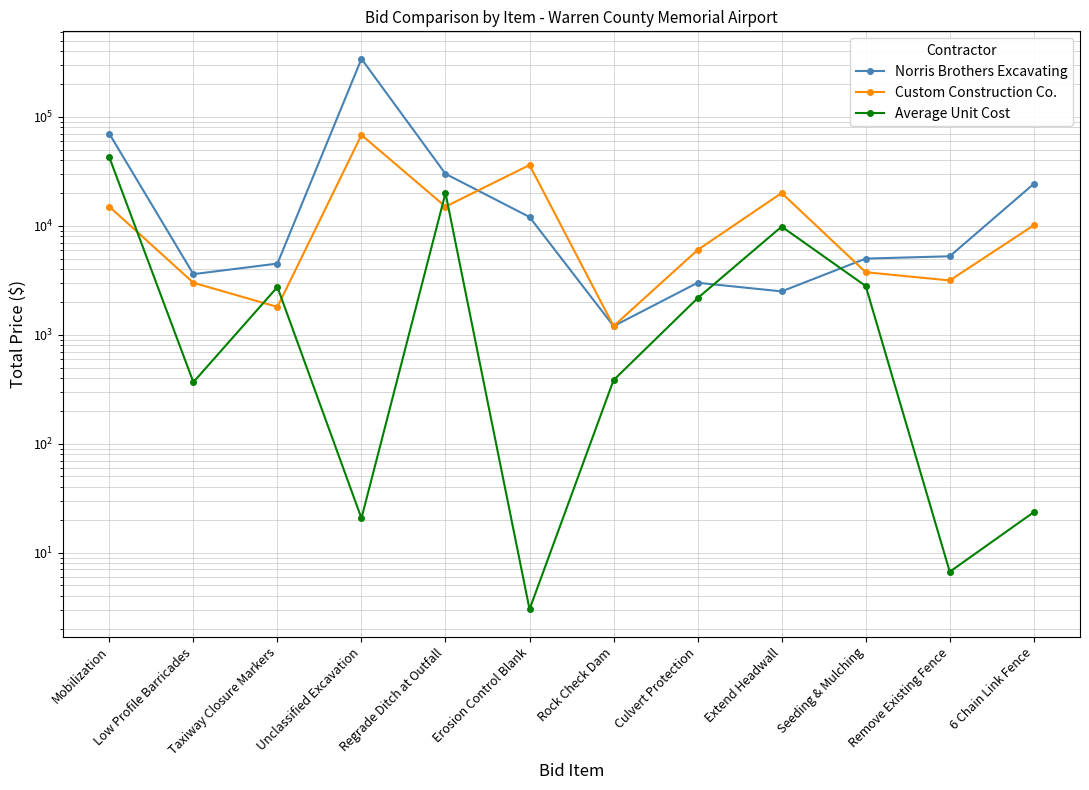

How many lines are shown in the chart?

3